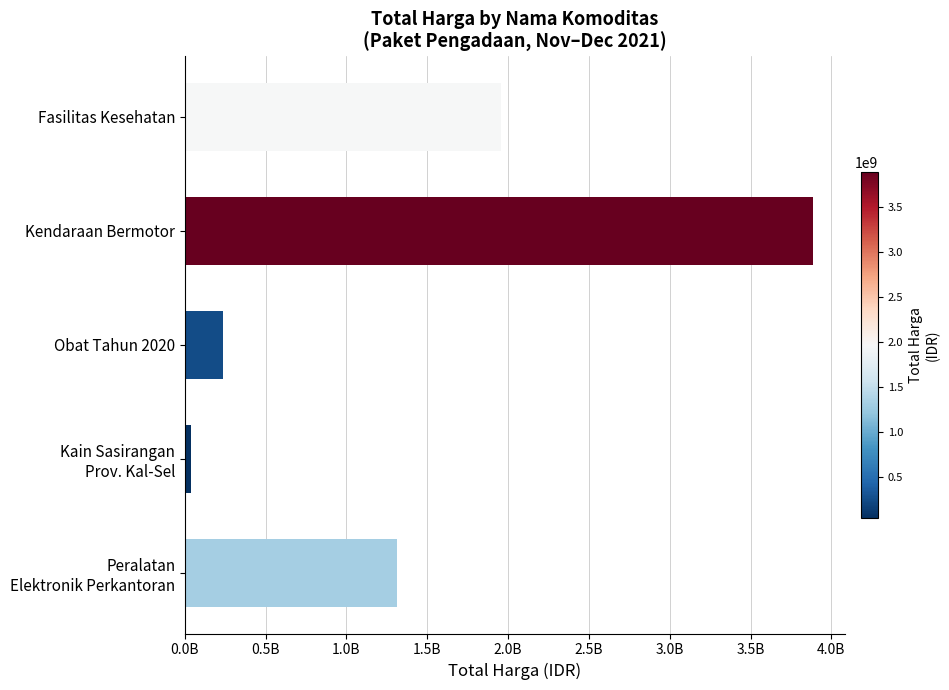

Does the chart contain any negative values?

No